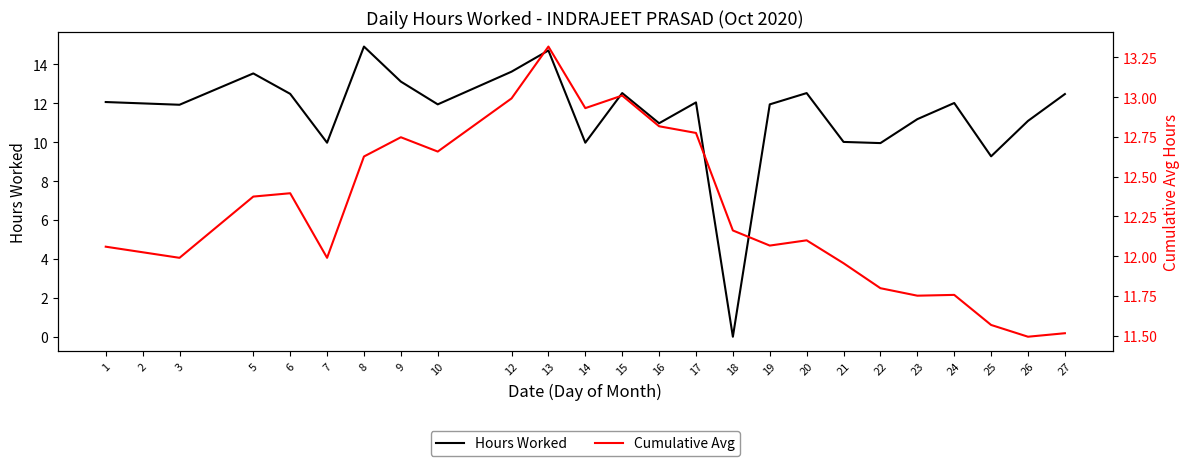

What is the sum of the Hours Worked values at 15 and 10?

24.5